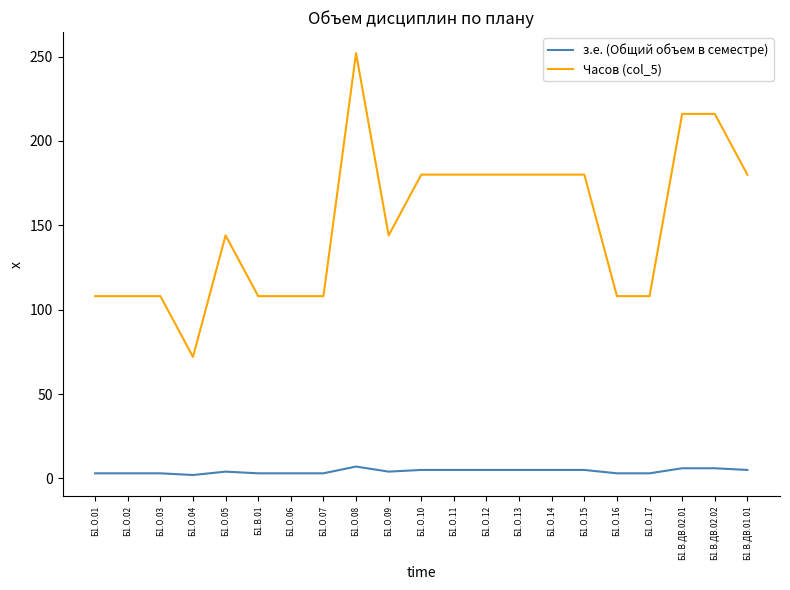

The з.е. (Общий объем в семестре) series shows 3 at Б1.О.17. True or false?

True